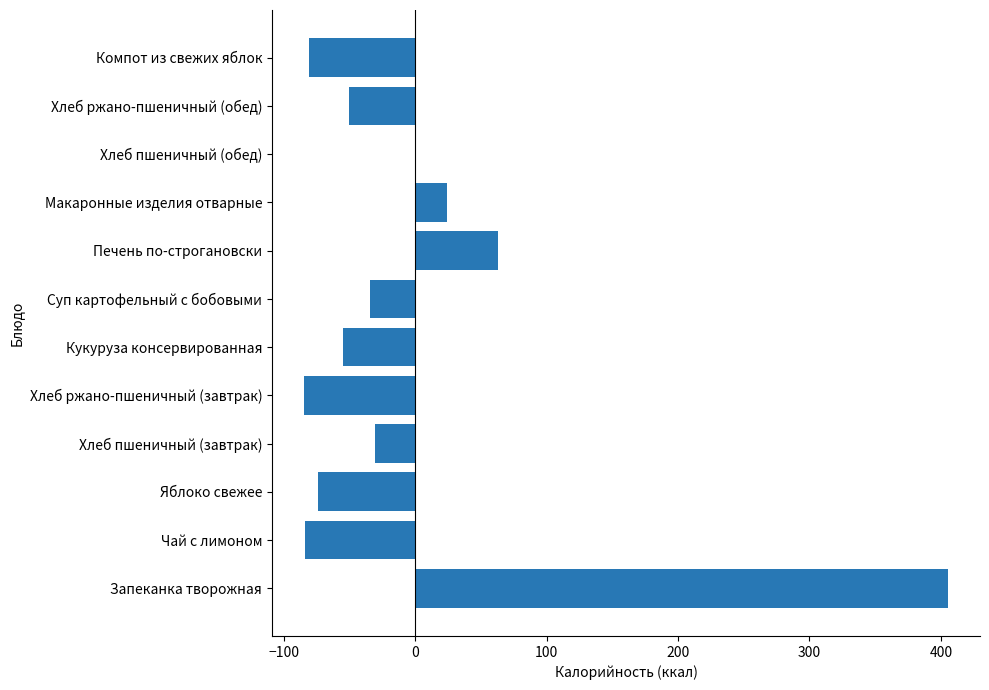

What value does the data have at Яблоко свежее?

-73.7